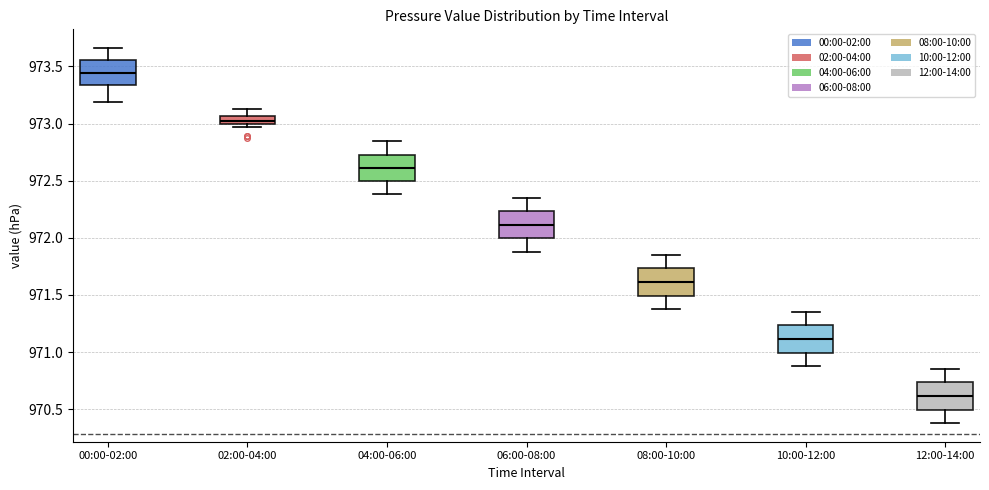

Where does the lower whisker of the box for 10:00-12:00 end on the y-axis? The values are not printed on the chart, so give them approximately, as read against the axis.

970.90